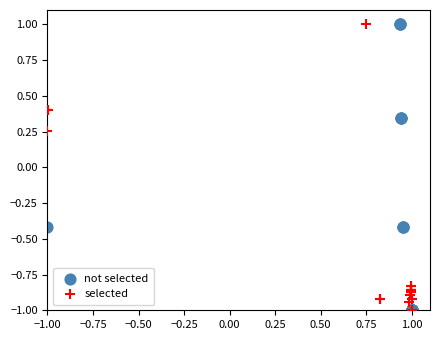

What are all the series names shown in the legend?

not selected, selected